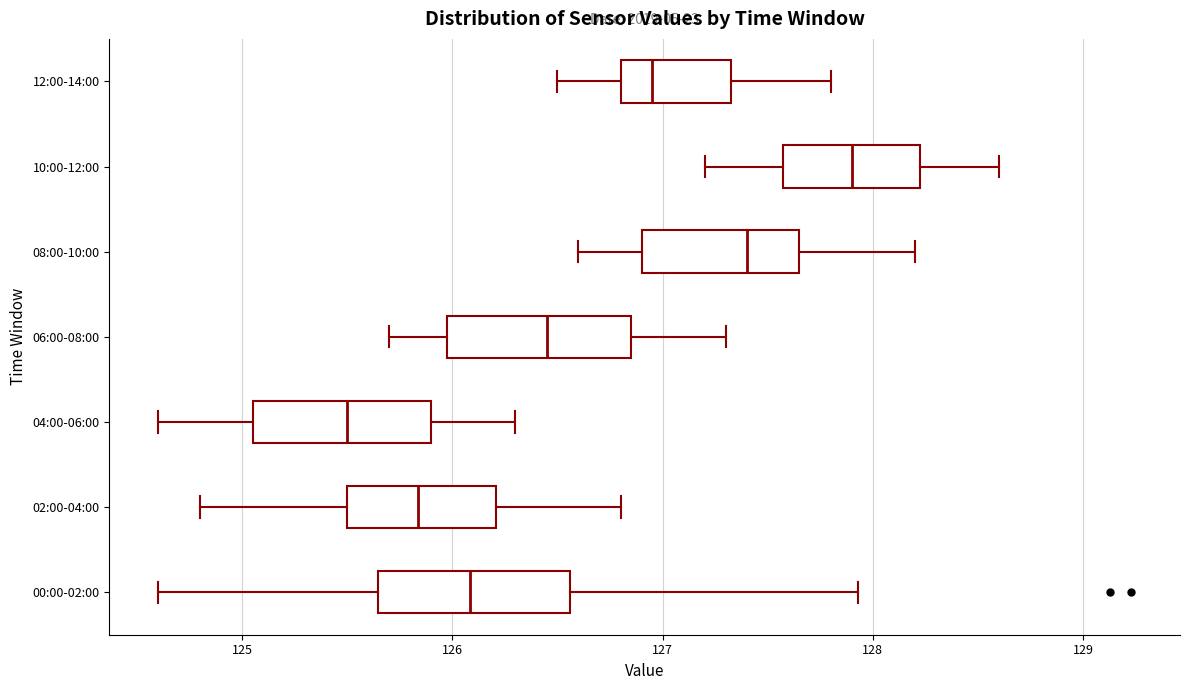

Where does the left whisker of the box for 02:00-04:00 end on the x-axis? The values are not printed on the chart, so give them approximately, as read against the axis.

124.8